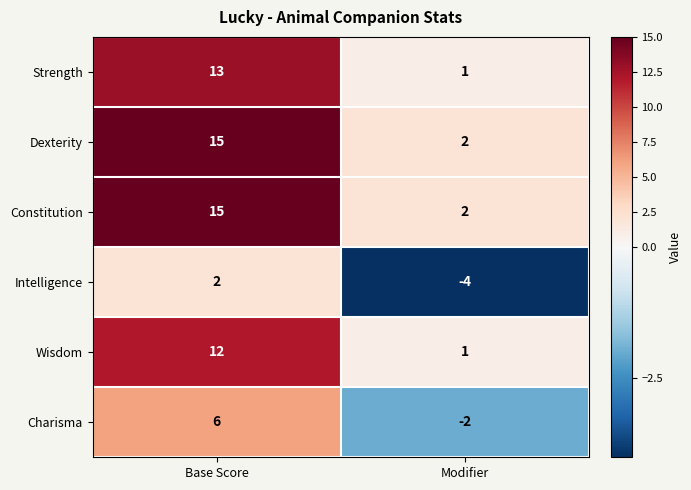

What is the sum of all Wisdom values?

13